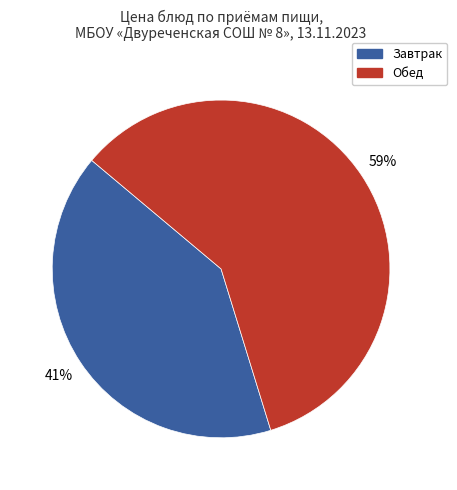

How many segments does this pie chart have?

2